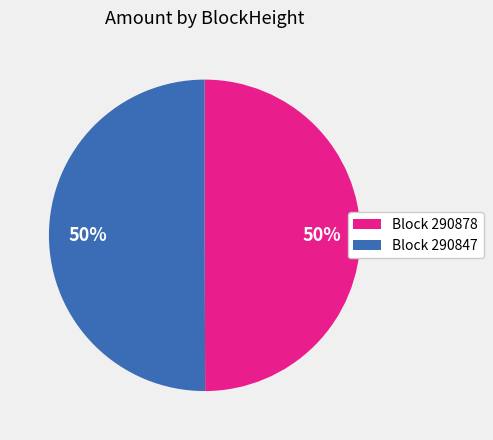

The Block 290878 slice represents 64% of the pie. True or false?

False